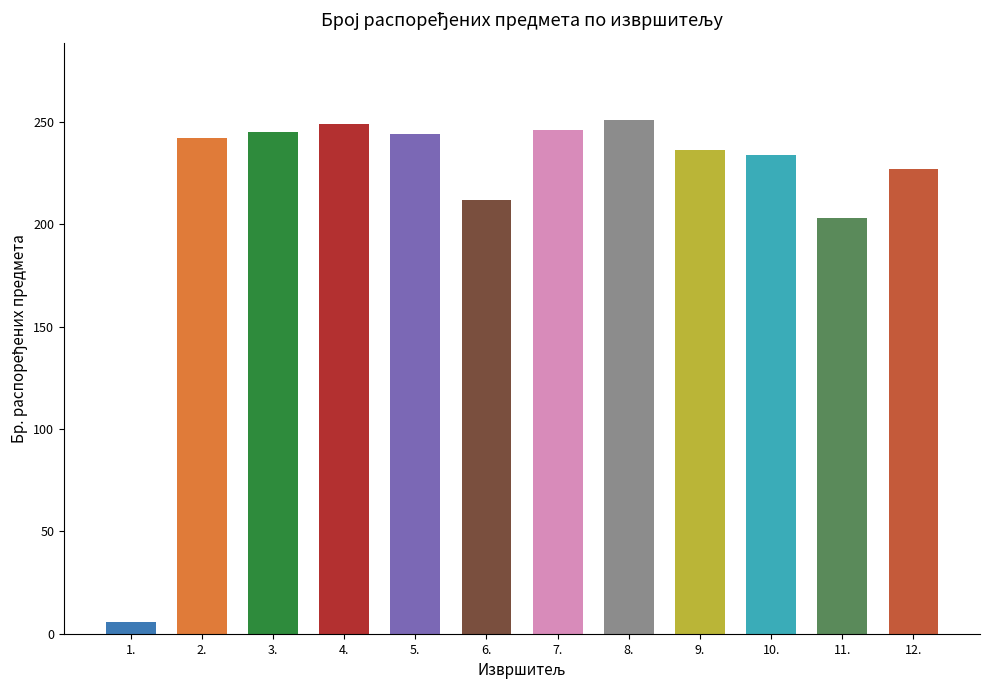

What is the label of the 8th bar from the left?

8.